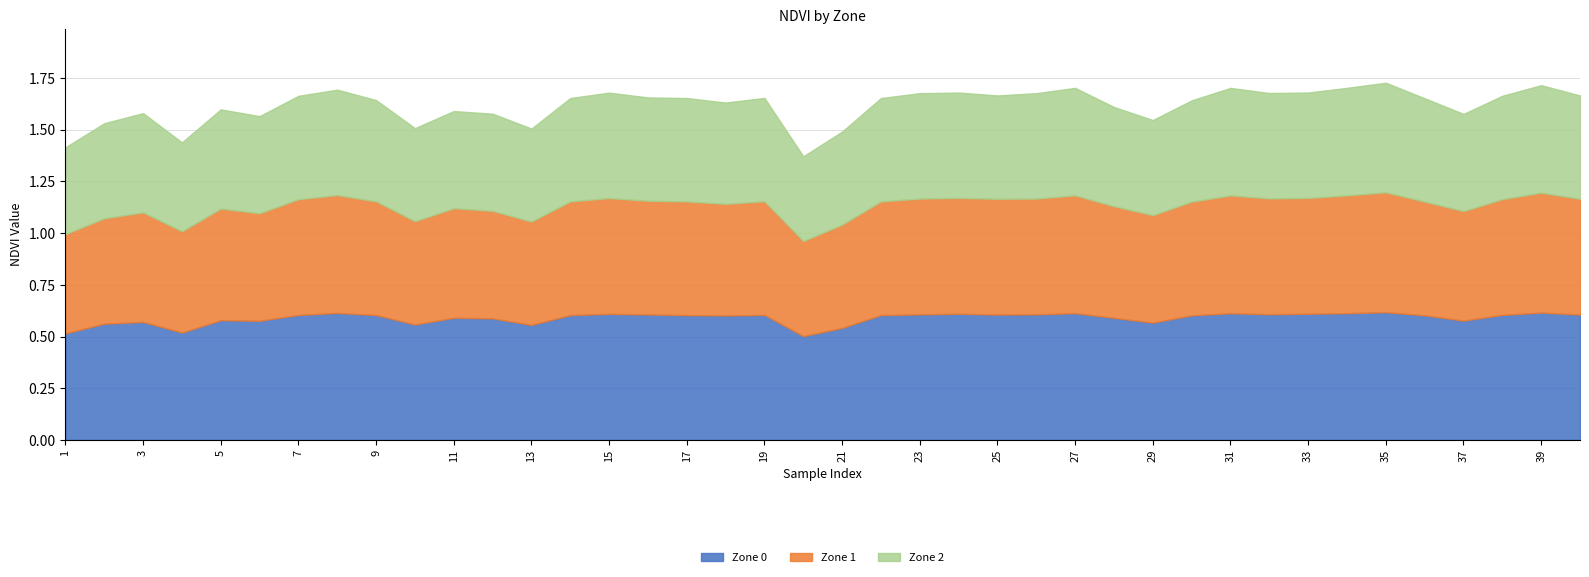

What is the maximum value shown in the chart?

0.6